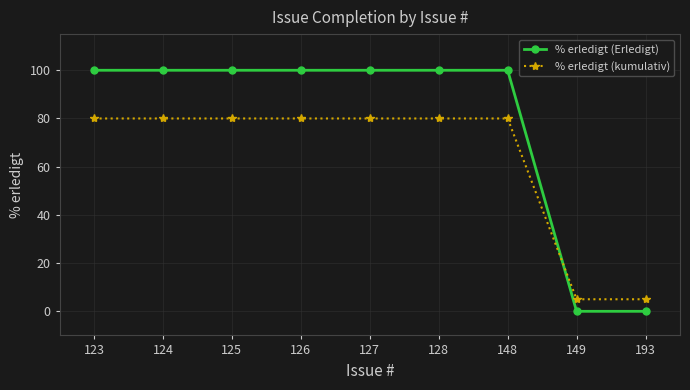

What is the maximum value shown in the chart?

100